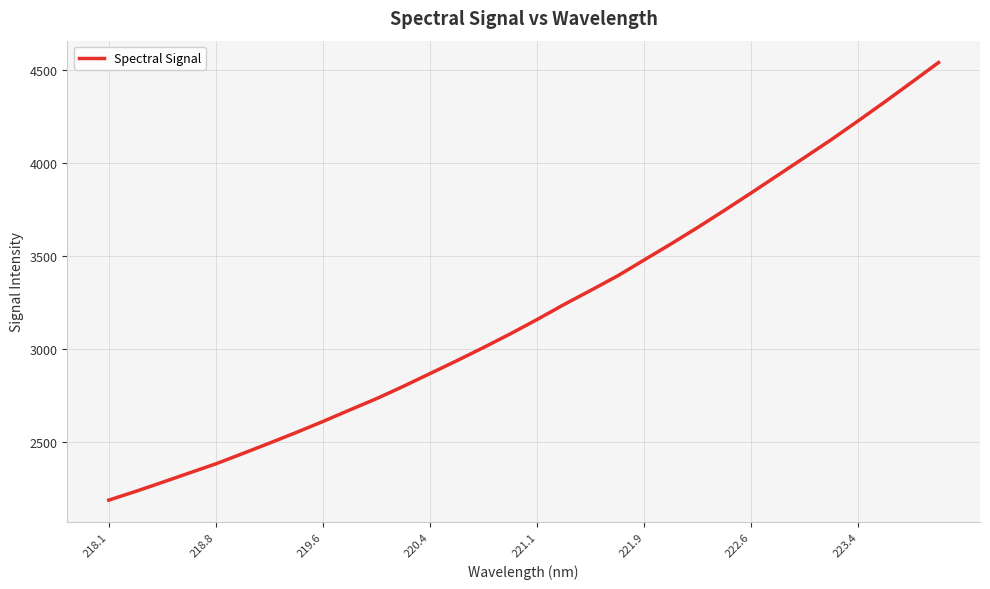

What is the difference between the maximum and minimum values?

2352.3